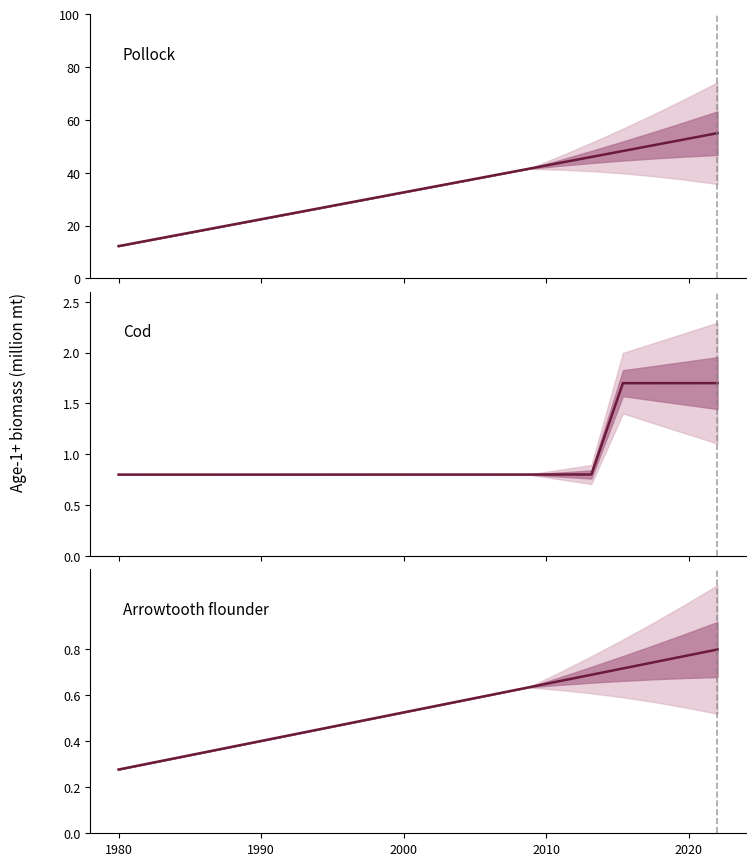

What is the difference between the maximum and minimum values in the Arrowtooth flounder series?

0.5